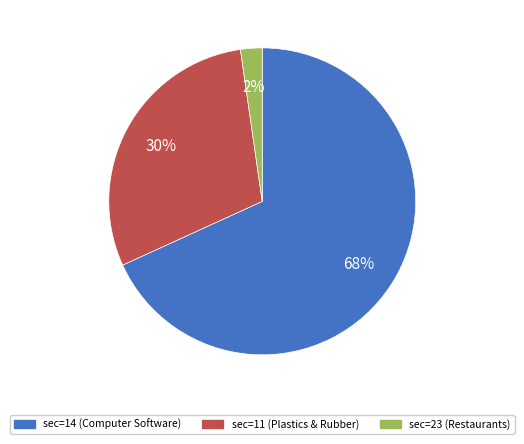

What is the majority slice?

sec=14 (Computer Software)